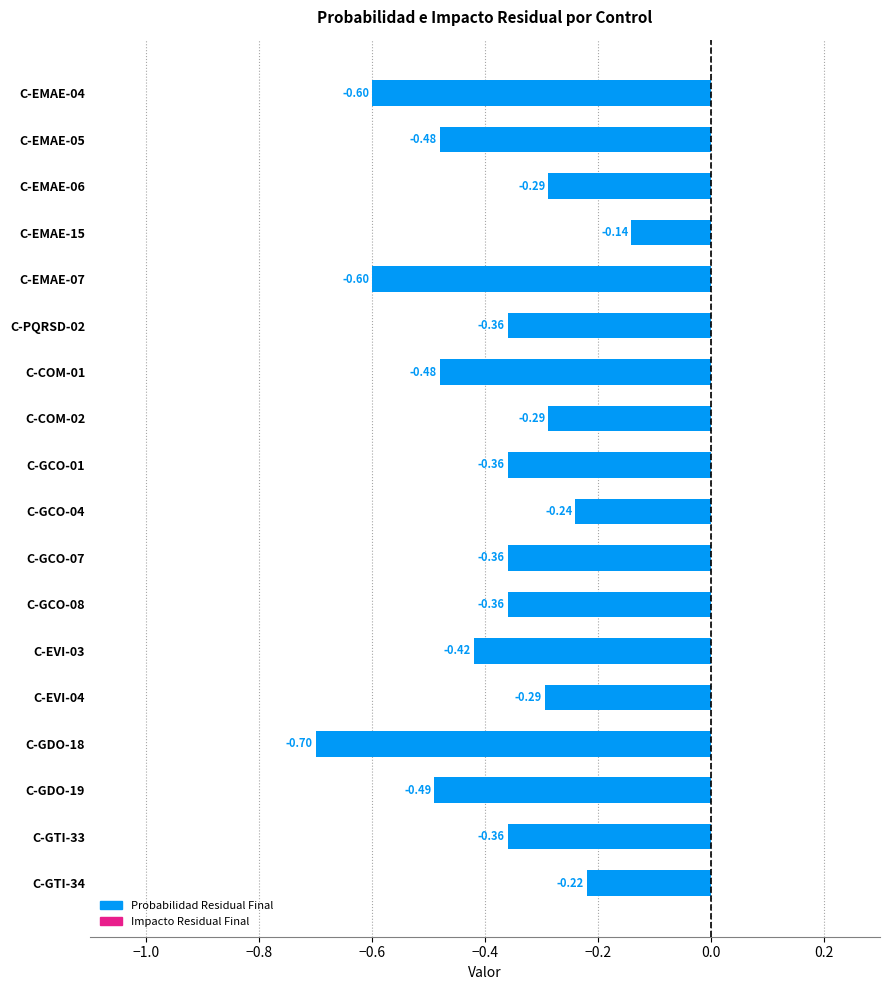

What is the spread (max minus min) of values at C-EMAE-06?

0.2